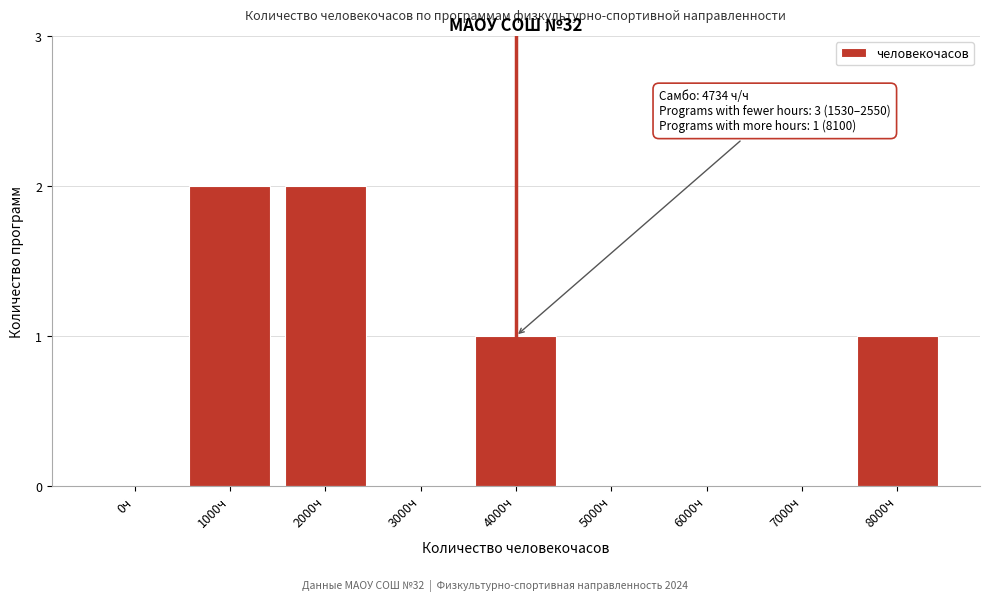

Reading left to right, extract all data points from this chart.

0ч=0	1000ч=2	2000ч=2	3000ч=0	4000ч=1	5000ч=0	6000ч=0	7000ч=0	8000ч=1